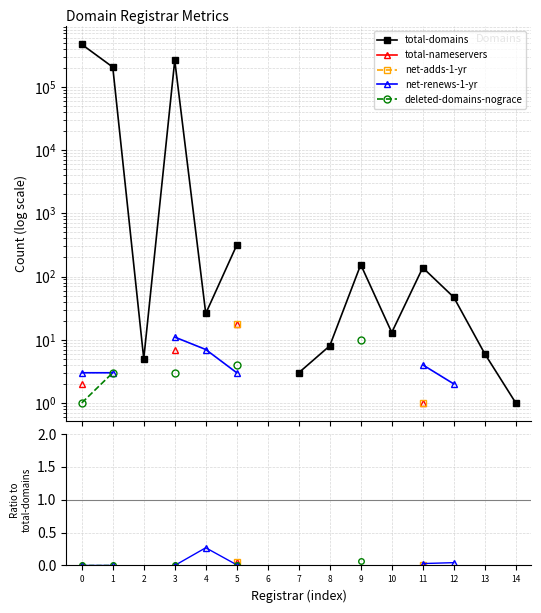

What are all the series names shown in the legend?

total-domains, total-nameservers, net-adds-1-yr, net-renews-1-yr, deleted-domains-nograce